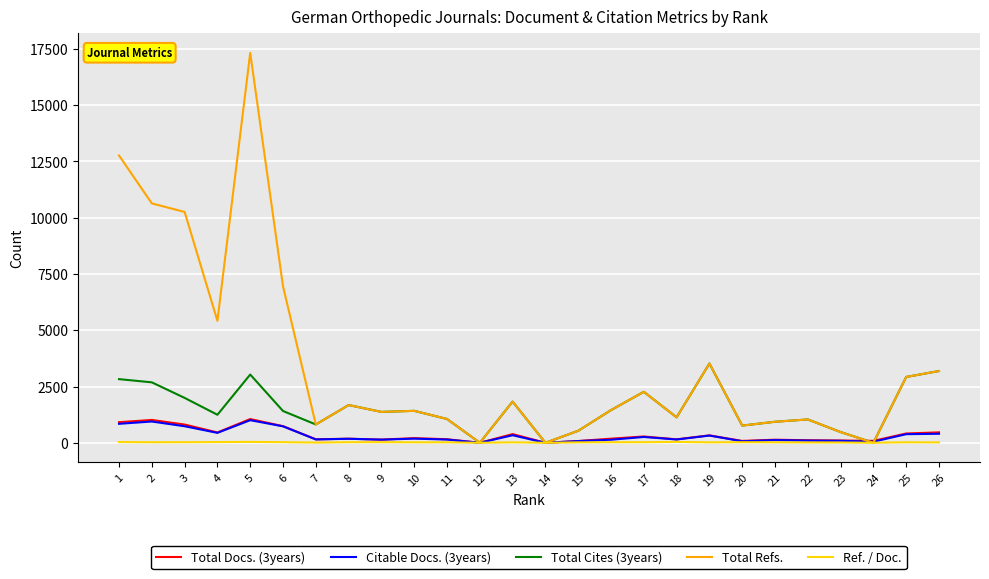

What is the maximum value shown in the chart?

17321